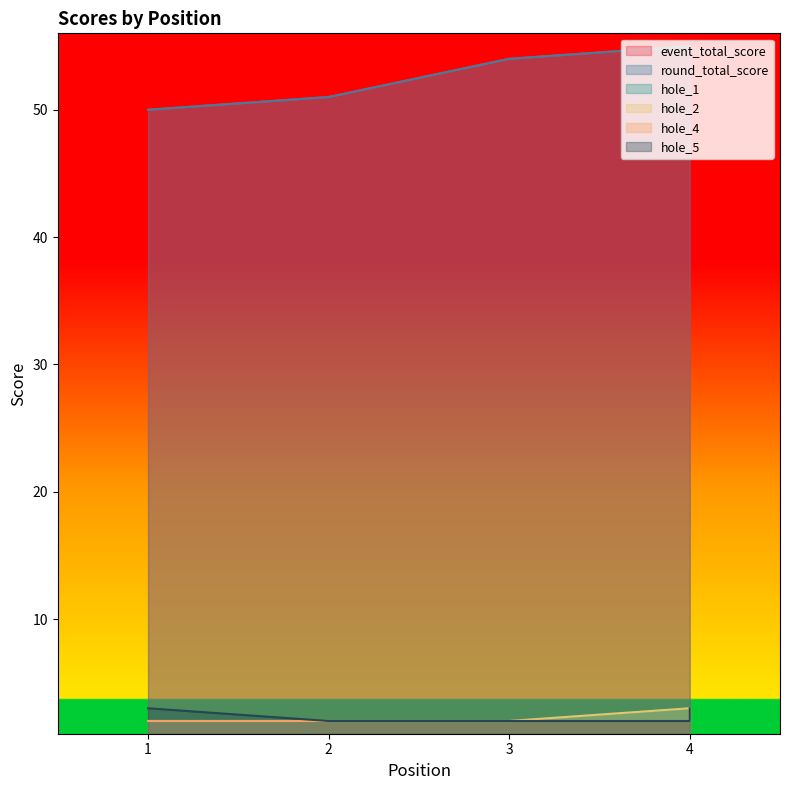

Rank the series by their maximum value, from lowest to highest.

hole_1, hole_2, hole_4, hole_5, event_total_score, round_total_score